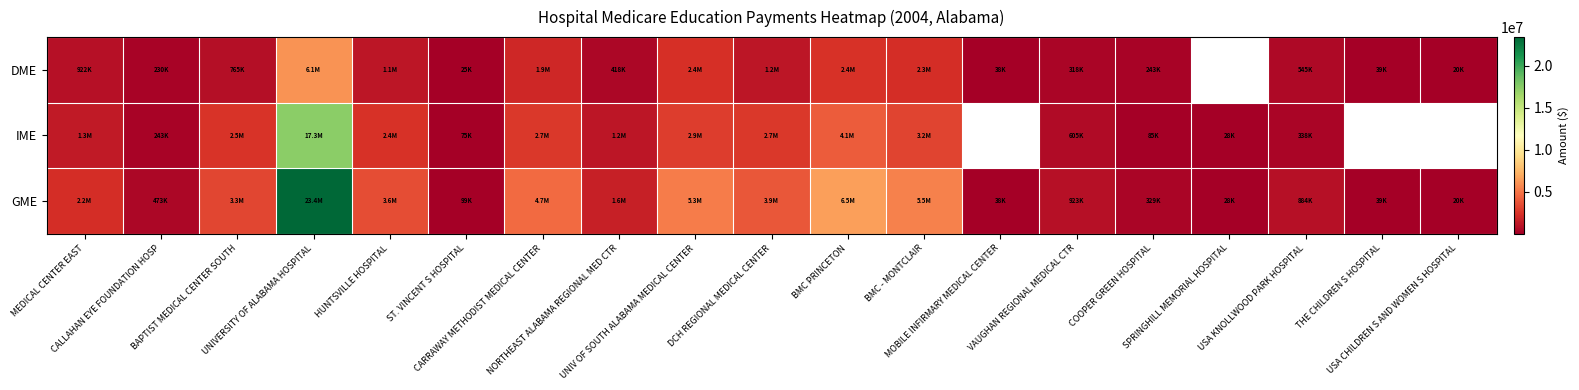

What is the minimum value shown in the chart?

20494.0